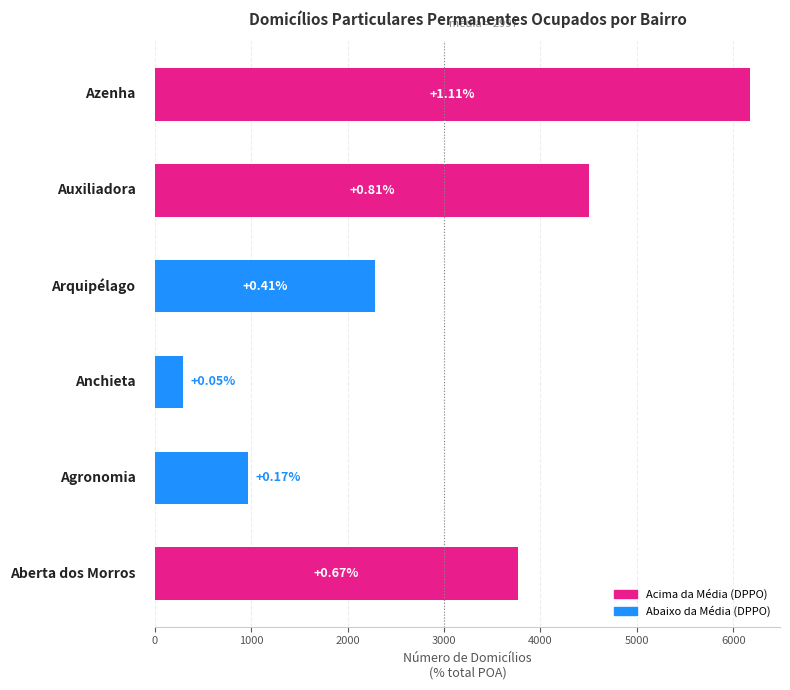

Are the bars horizontal?

Yes